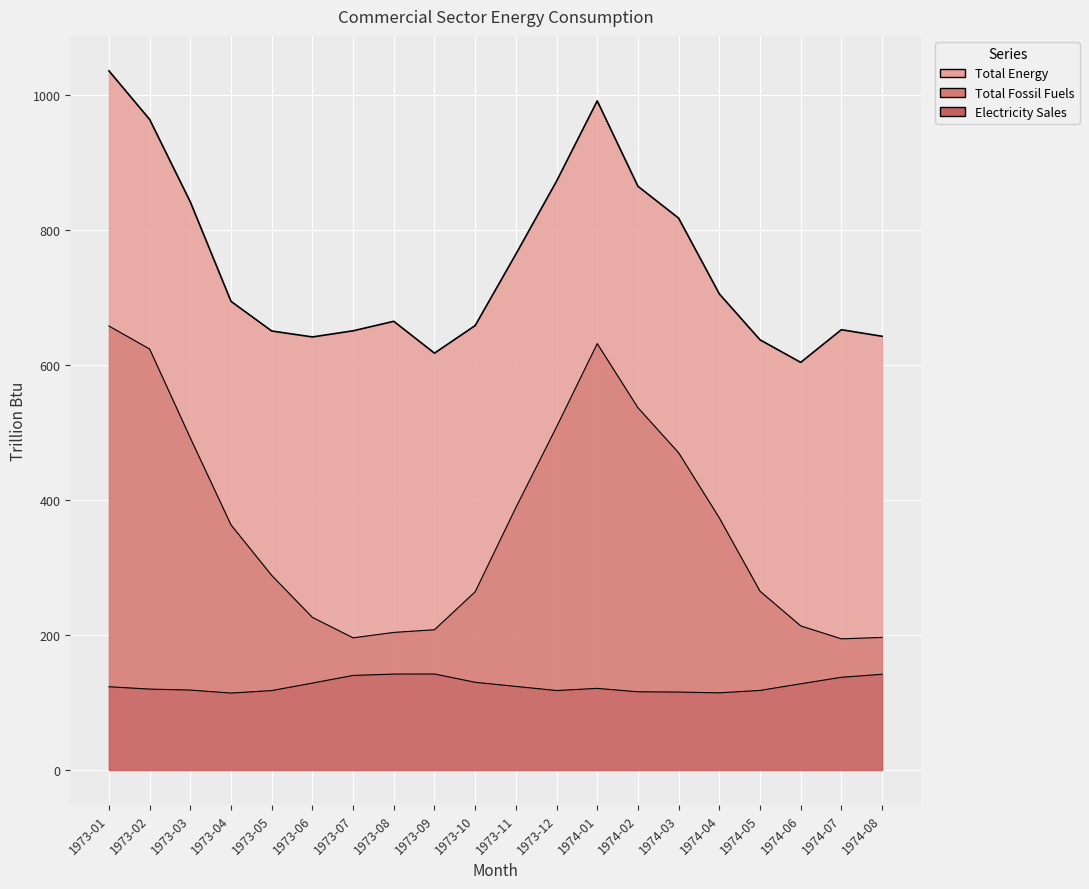

Between 1973-03 and 1973-07, which series saw the biggest shift?

Natural Gas